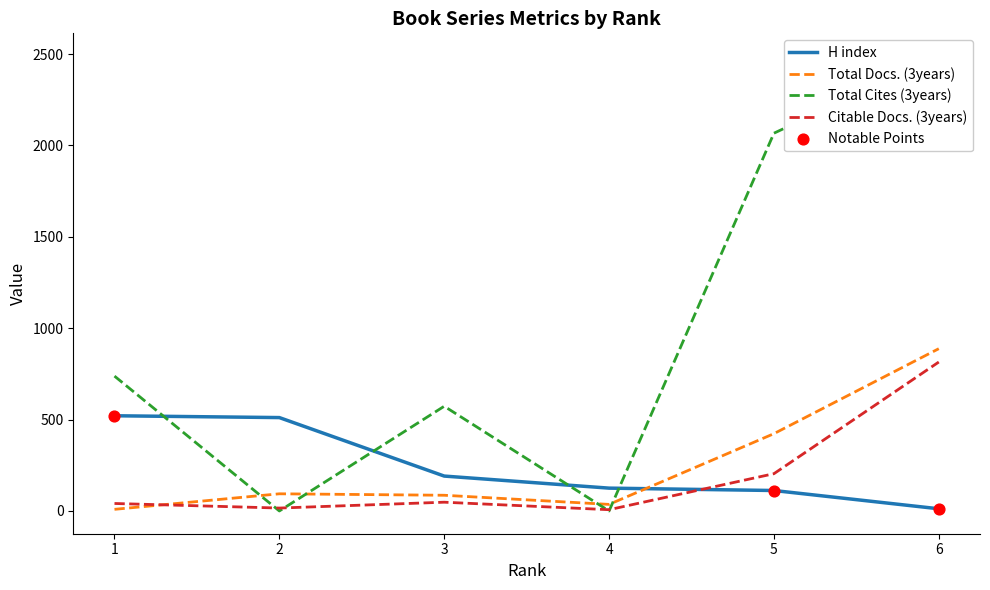

Is the value of Citable Docs. (3years) at 5 greater than the value of Total Cites (3years) at 2?

Yes